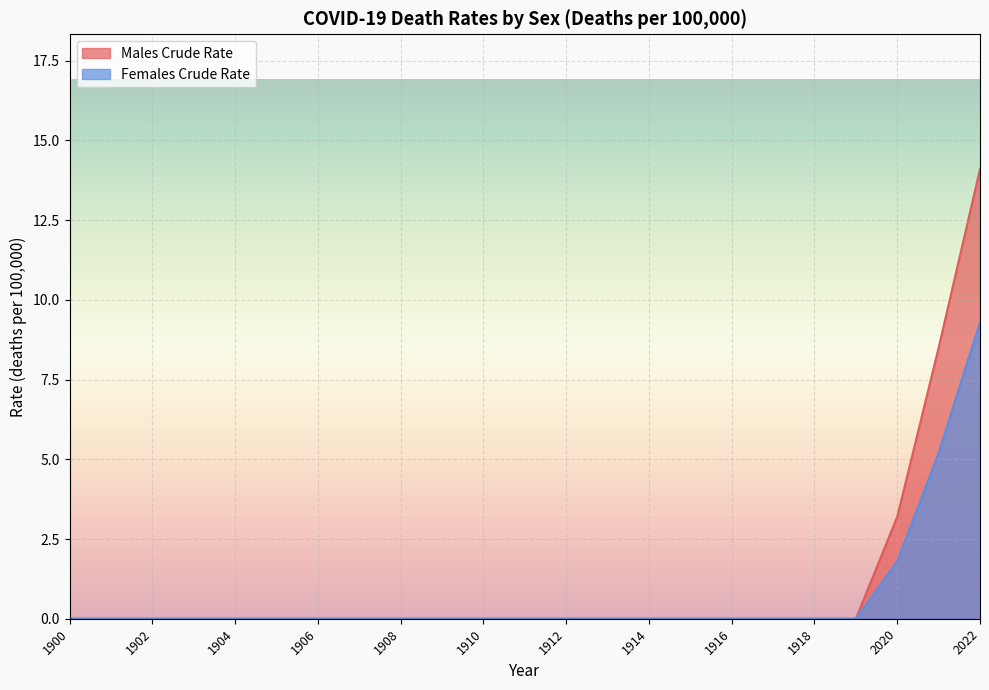

Reading right to left, list all the values displayed in this chart.

Males Crude Rate: 14.1	8.5	3.2	0.0	0.0	0.0	0.0	0.0	0.0	0.0	0.0	0.0	0.0	0.0	0.0	0.0	0.0	0.0	0.0	0.0	0.0	0.0	0.0
Females Crude Rate: 9.3	5.2	1.8	0.0	0.0	0.0	0.0	0.0	0.0	0.0	0.0	0.0	0.0	0.0	0.0	0.0	0.0	0.0	0.0	0.0	0.0	0.0	0.0